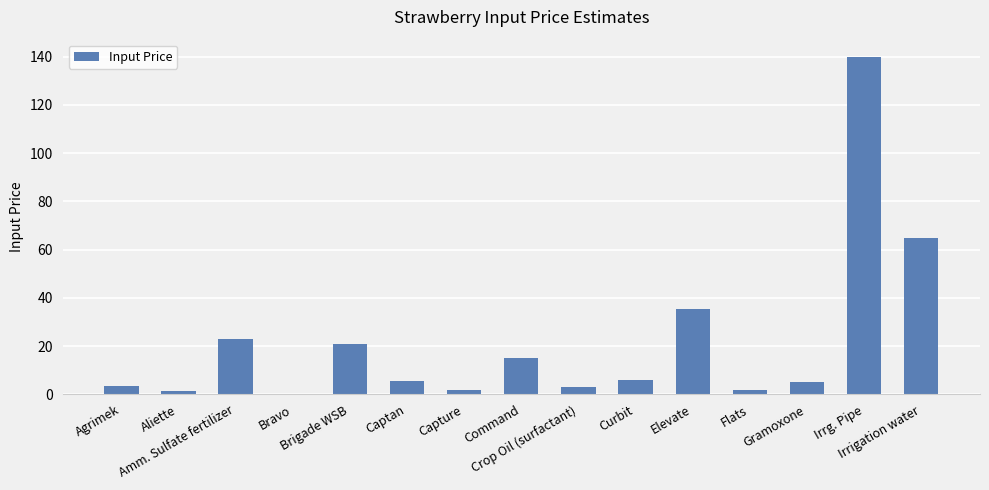

What is the sum of all values?

327.3